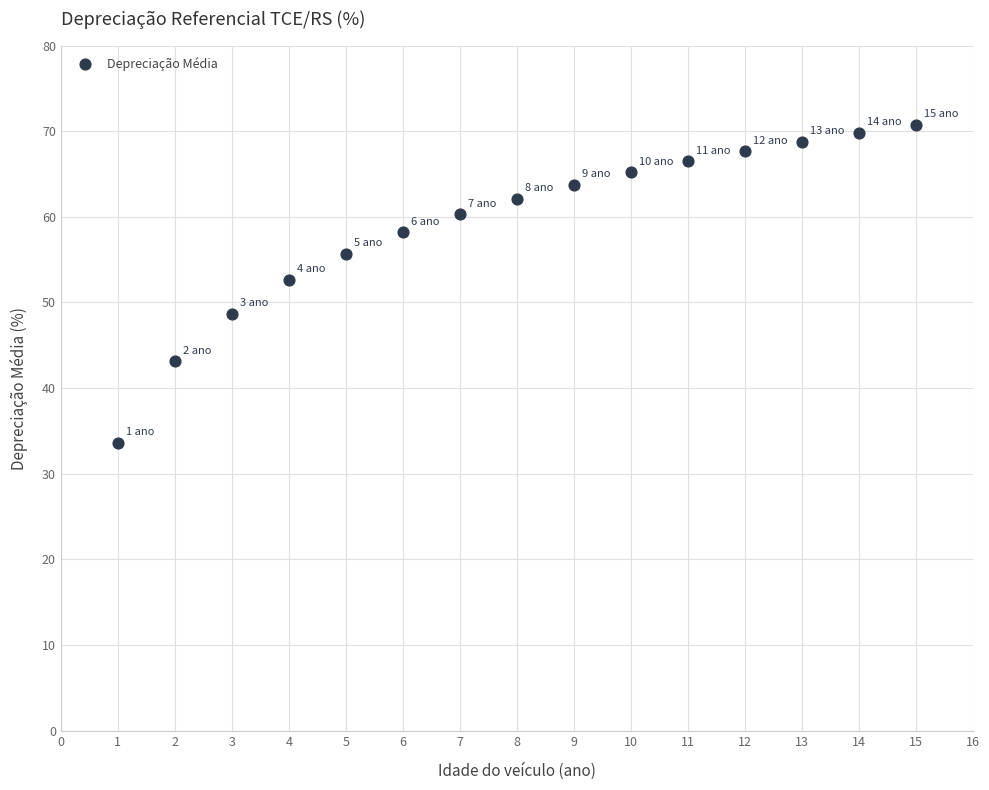

What is the range of X values (max minus min)?

14.0